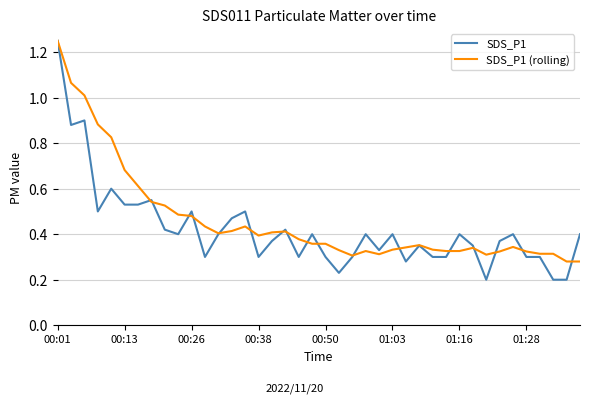

Which series has the widest spread of values?

SDS_P1